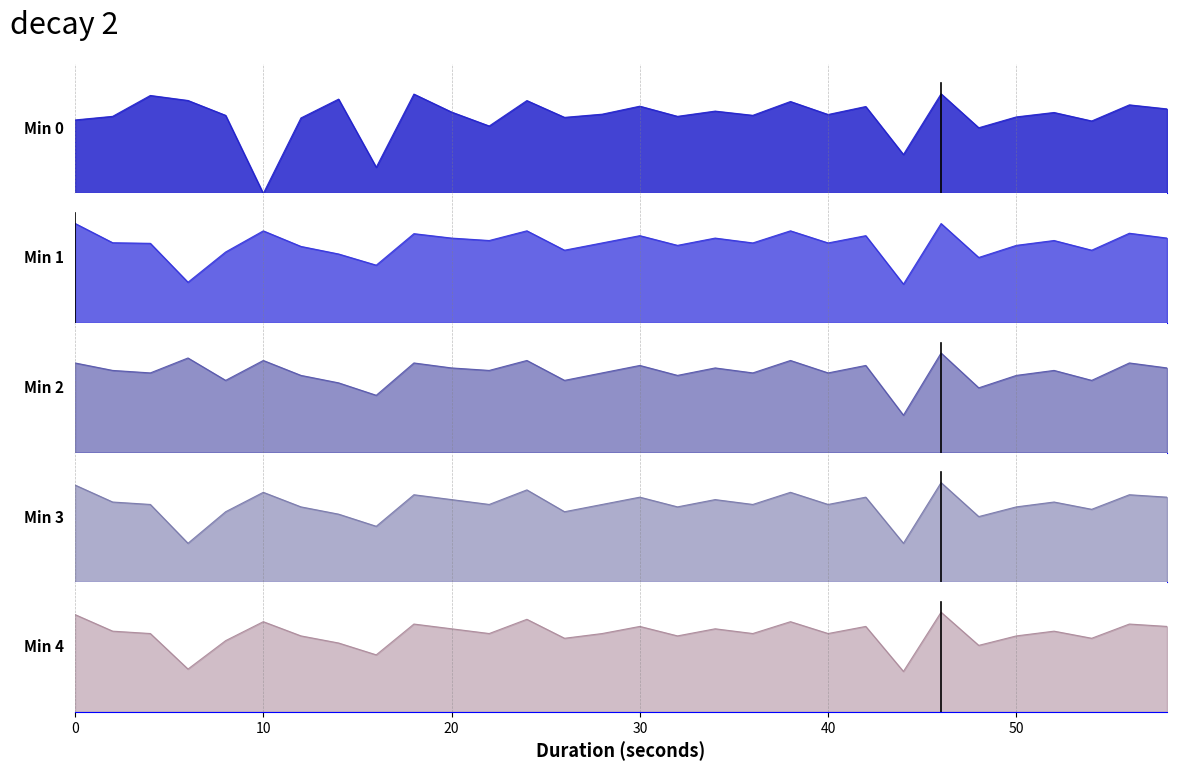

Which has a higher value, 24 or 52?

24